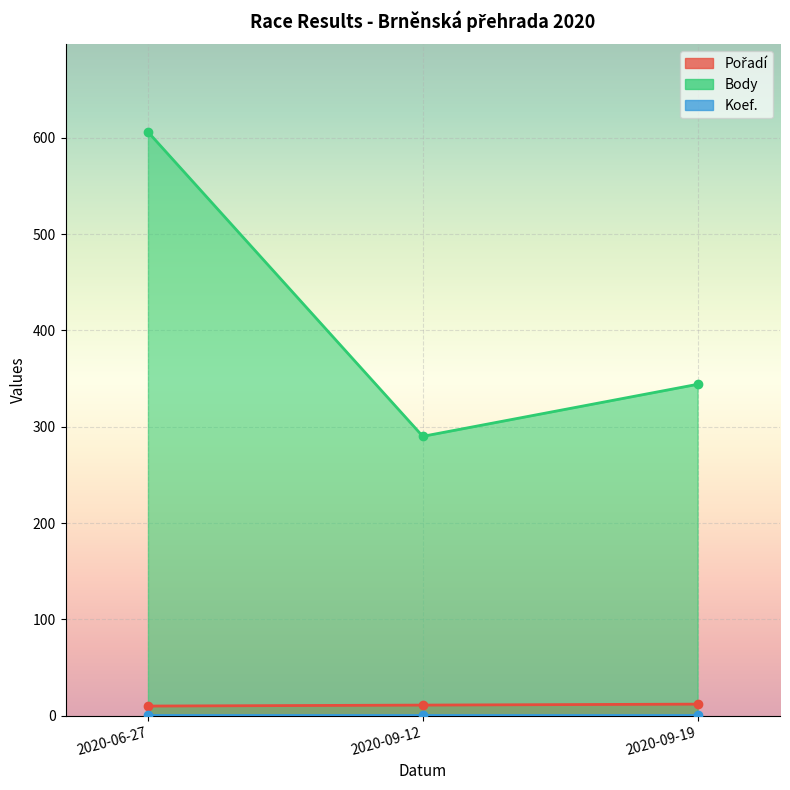

Where is Body nearest to the value 448?

2020-09-19